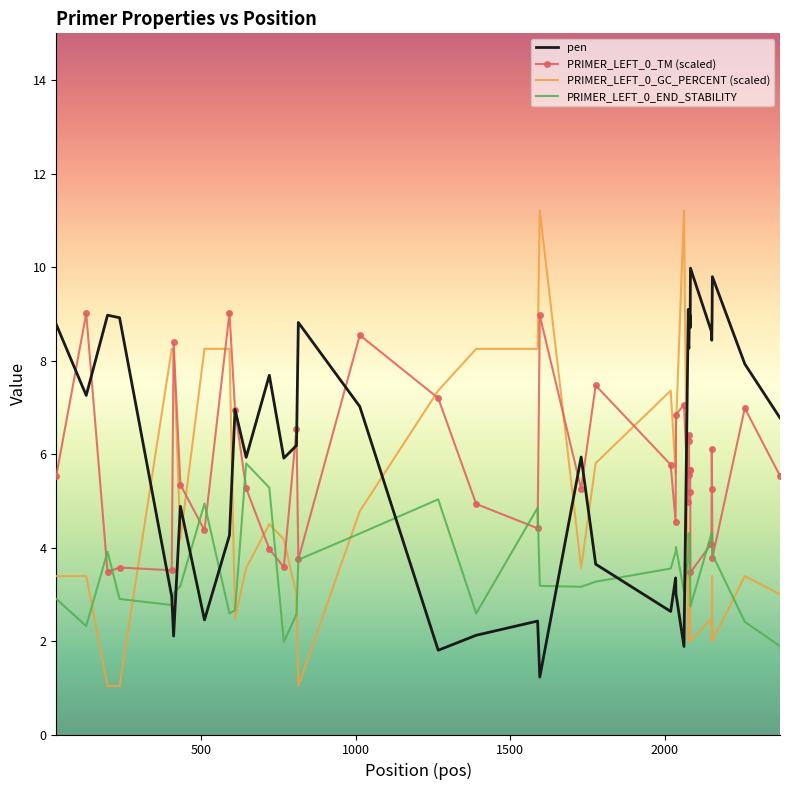

Rank the series by their maximum value, from highest to lowest.

PRIMER_LEFT_0_GC_PERCENT (scaled), pen, PRIMER_LEFT_0_TM (scaled), PRIMER_LEFT_0_END_STABILITY